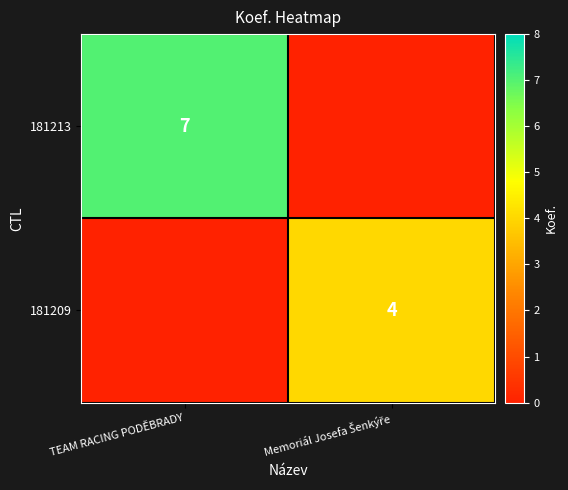

Which has a higher value, TEAM RACING PODĚBRADY or Memoriál Josefa Šenkýře?

TEAM RACING PODĚBRADY